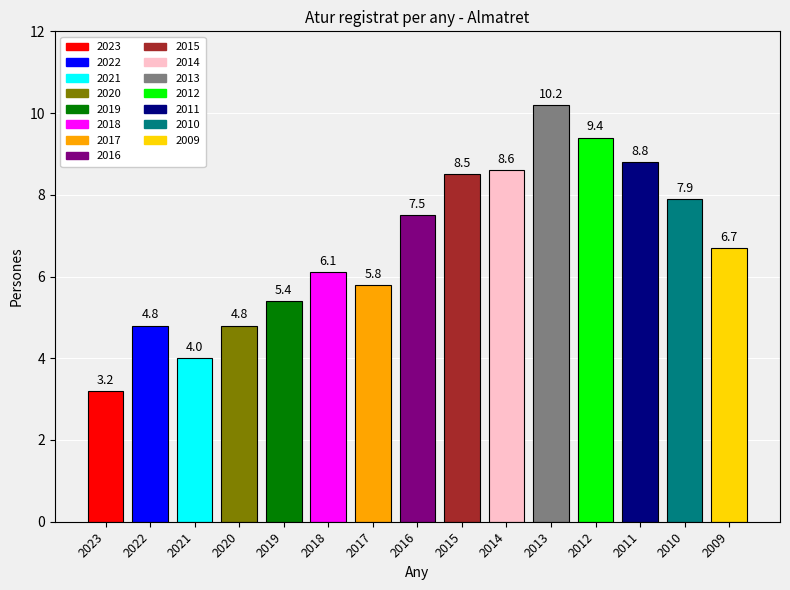

What is the change in value from 2014 to 2011?

+0.2